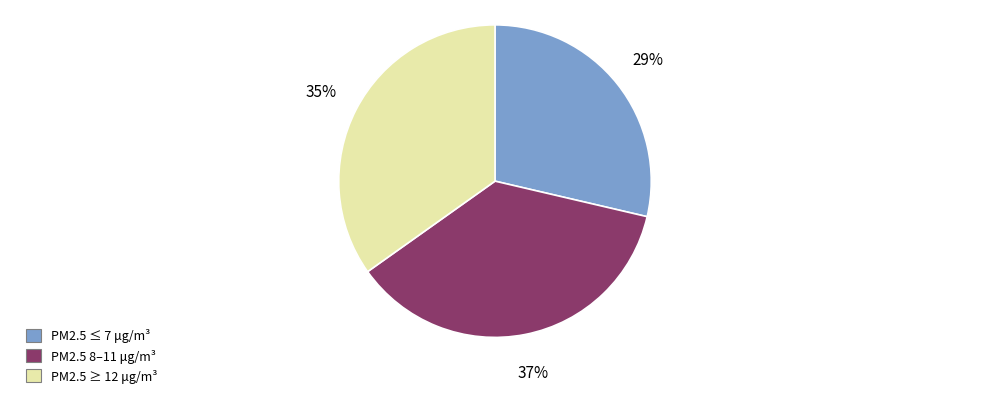

Is there any slice that represents more than half of the pie?

No